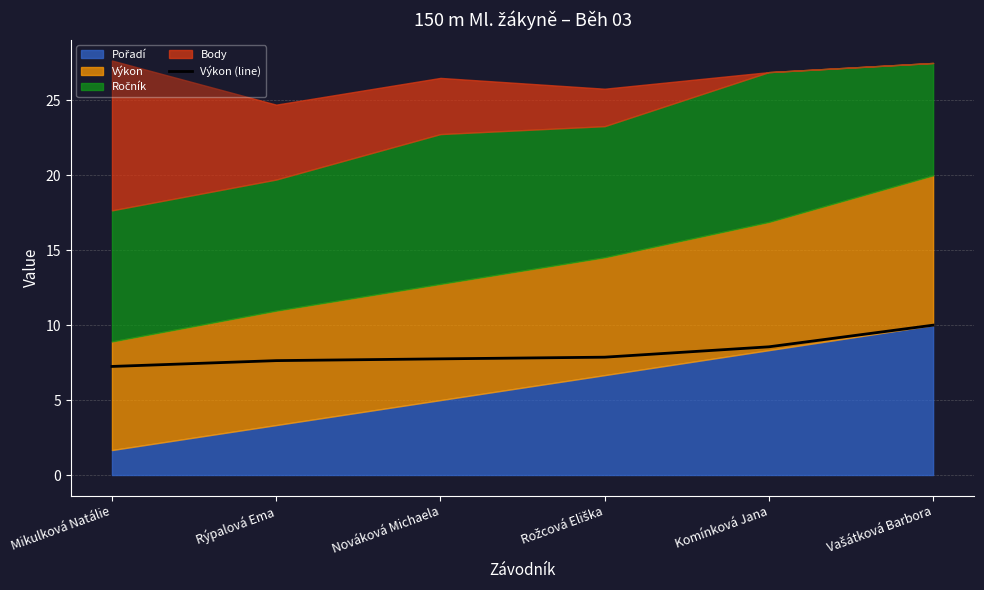

What is the average value?

8.2